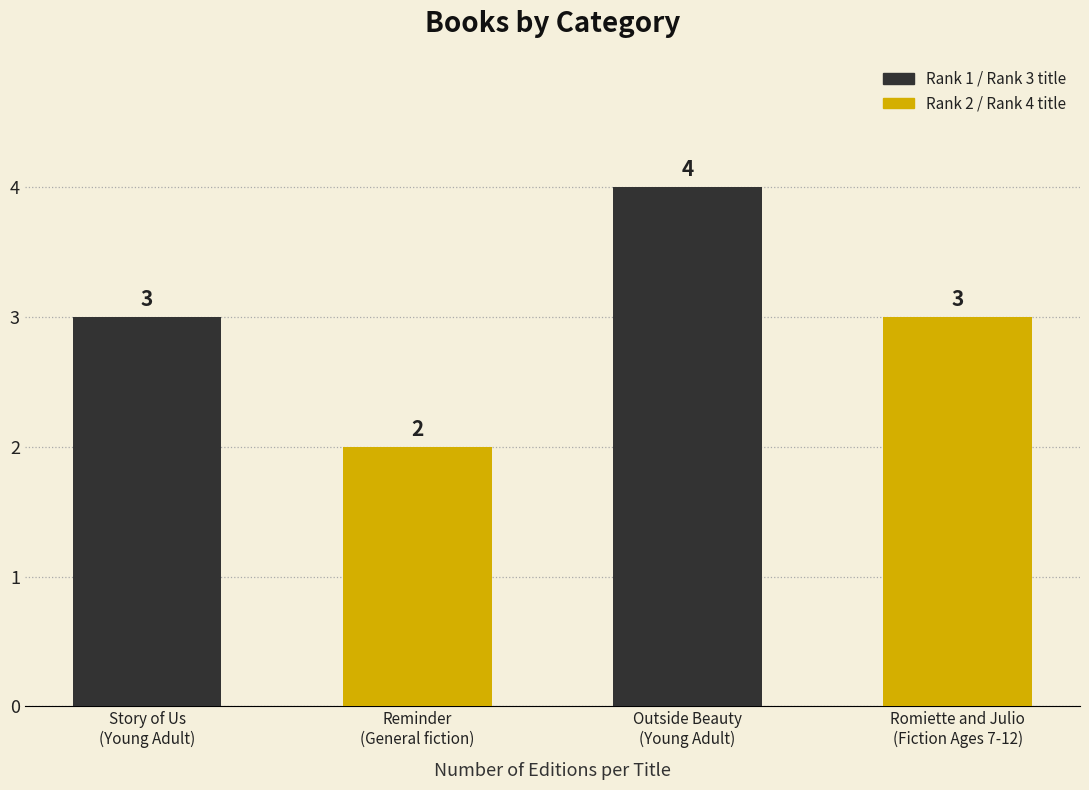

Are the bars grouped side by side (vs. stacked)?

No